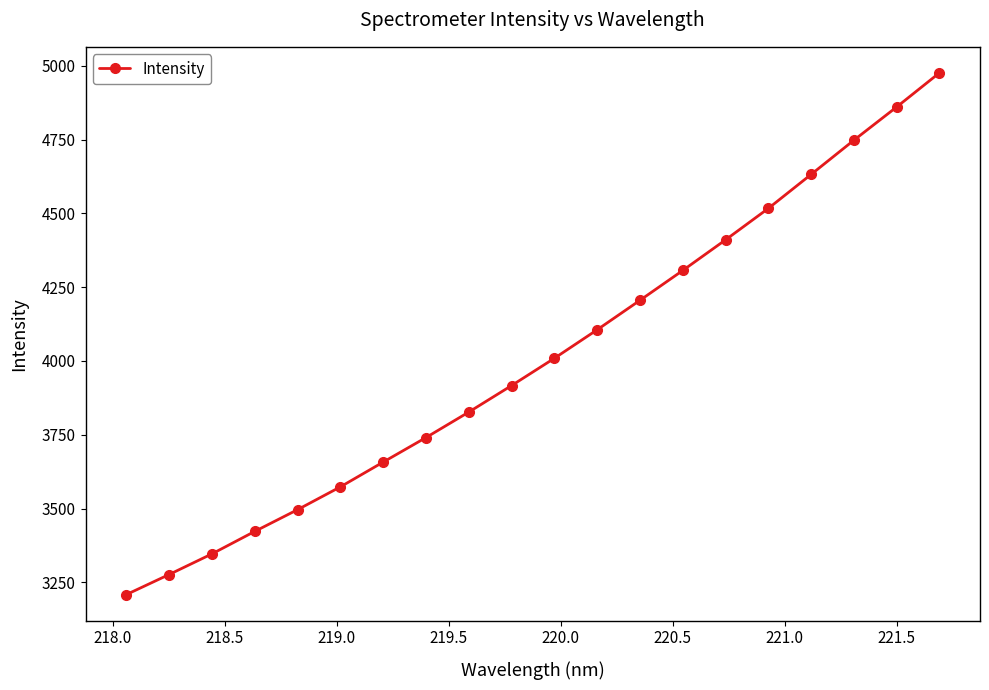

What is the smallest value displayed?

3208.4